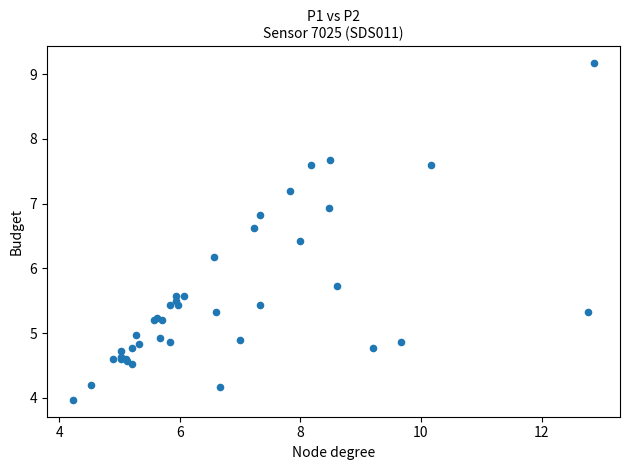

What Y value in the scatter plot is closest to 6?

6.2